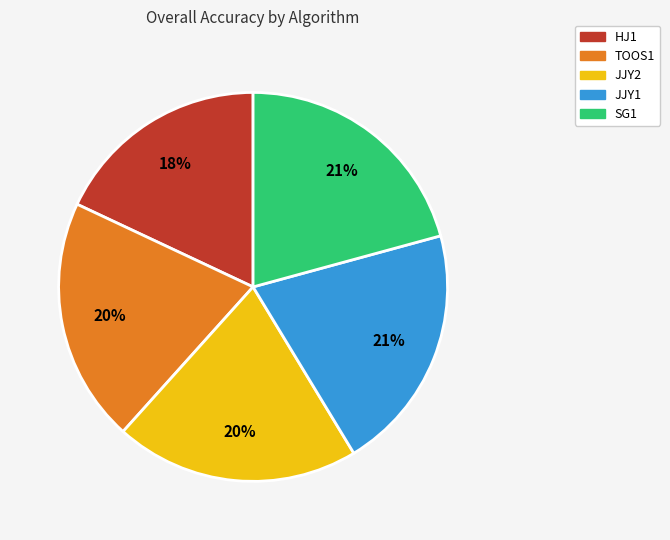

Is it true that JJY1 is 33% of the pie?

False